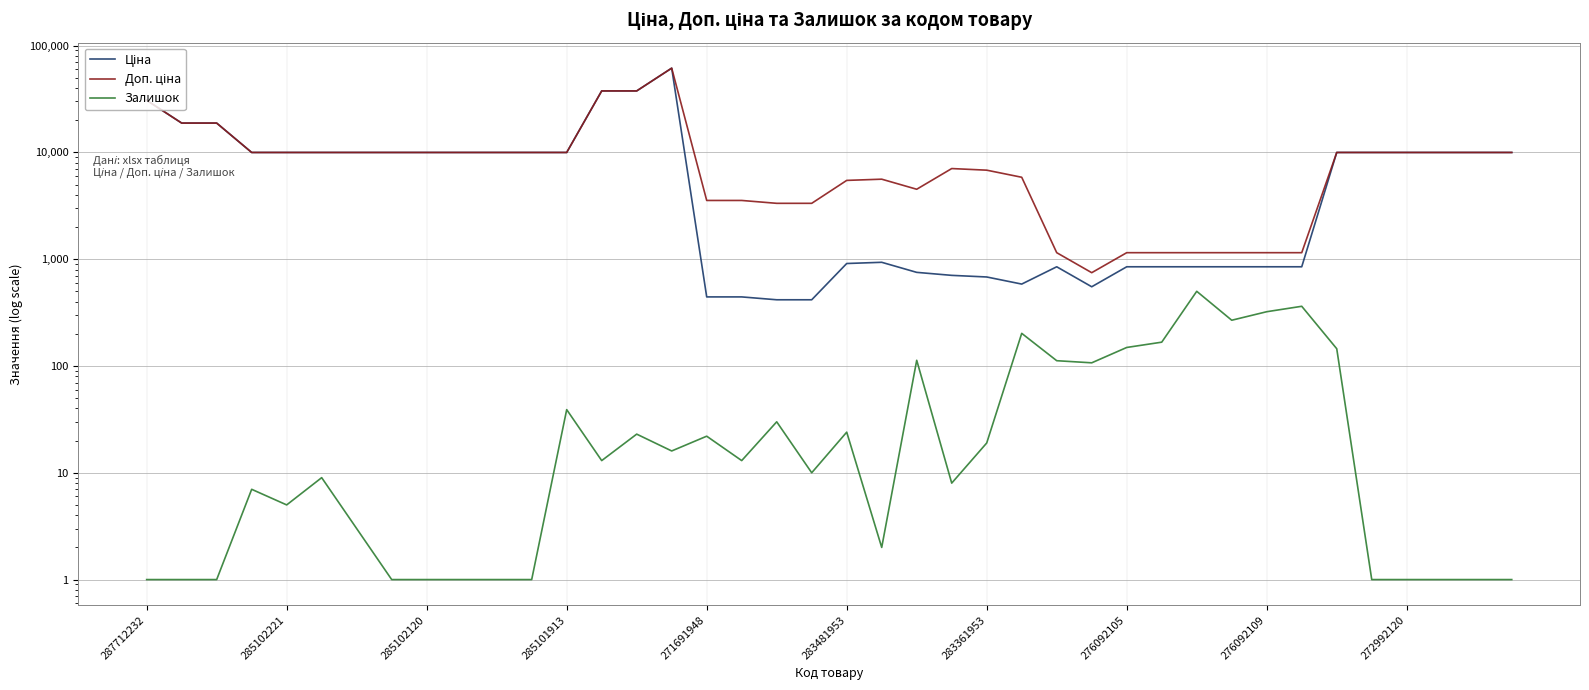

Which has a higher value, 15 or 39?

15